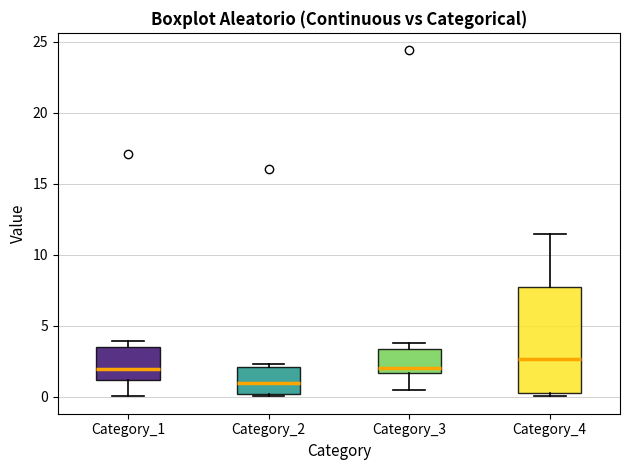

Where is the lower edge of the box for Category_4 on the y-axis? The values are not printed on the chart, so give them approximately, as read against the axis.

0.5